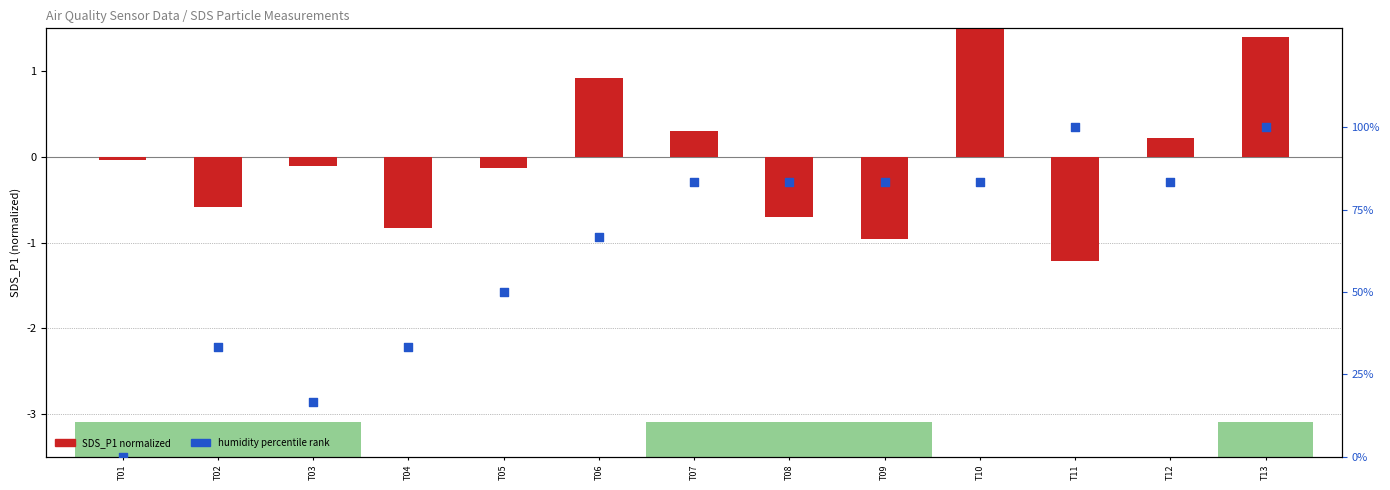

Which series has the widest spread of Y values?

humidity percentile rank